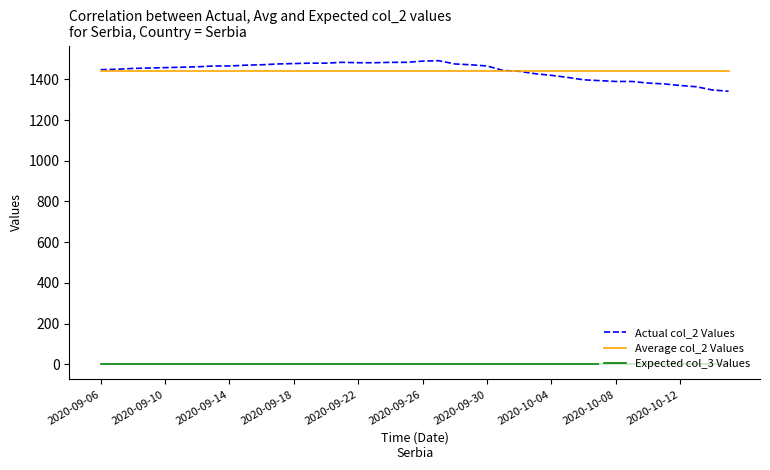

What is the maximum value shown in the chart?

1492.0